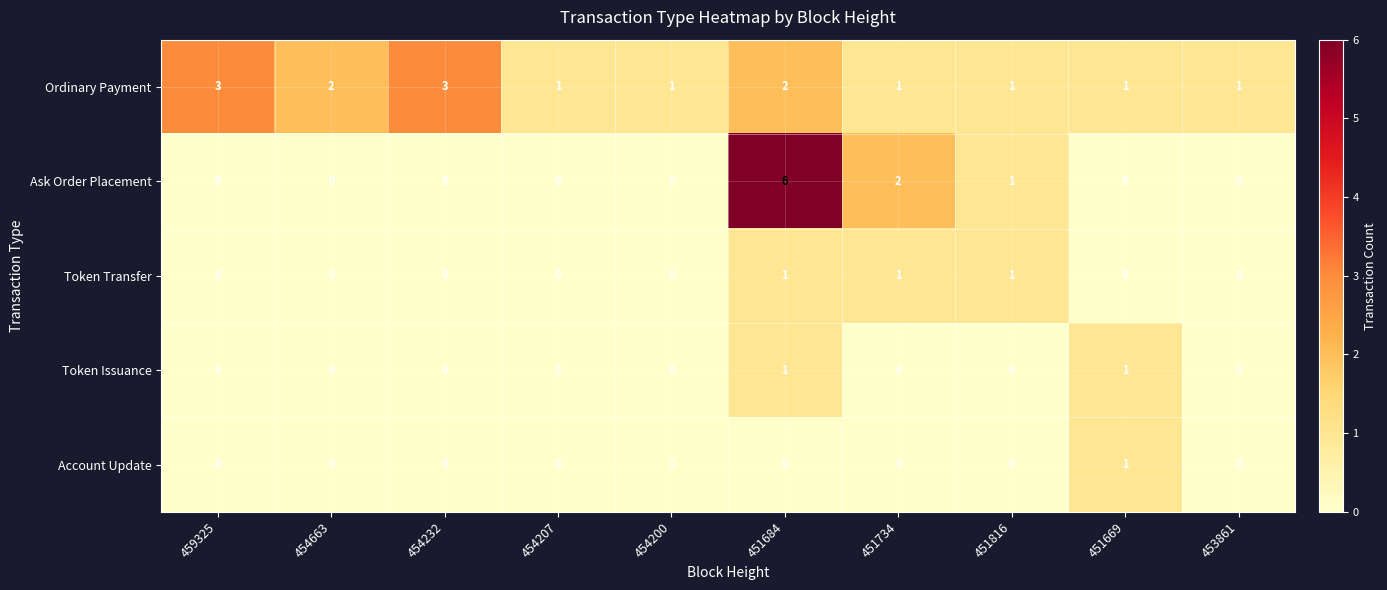

The Ask Order Placement series shows 0 at 454207. True or false?

True